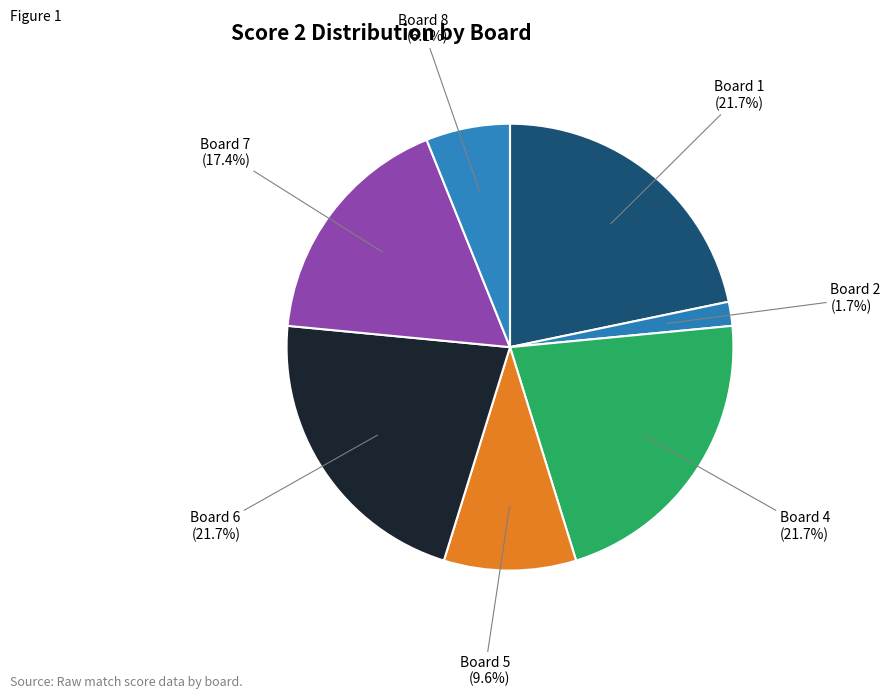

Count the number of slices in the pie.

7